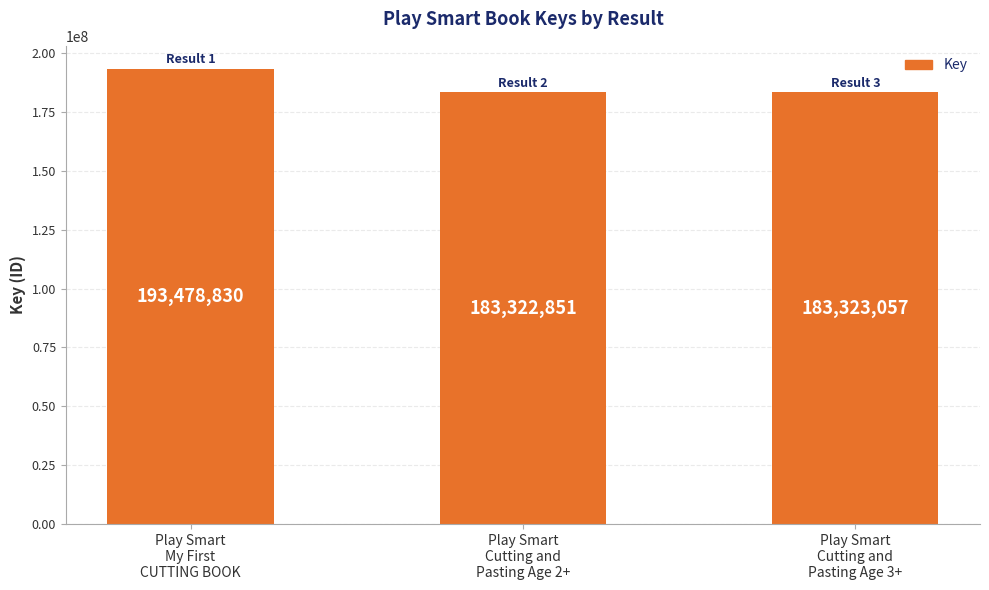

List the labels in order of value, smallest first.

Play Smart
Cutting and
Pasting Age 2+, Play Smart
Cutting and
Pasting Age 3+, Play Smart
My First
CUTTING BOOK